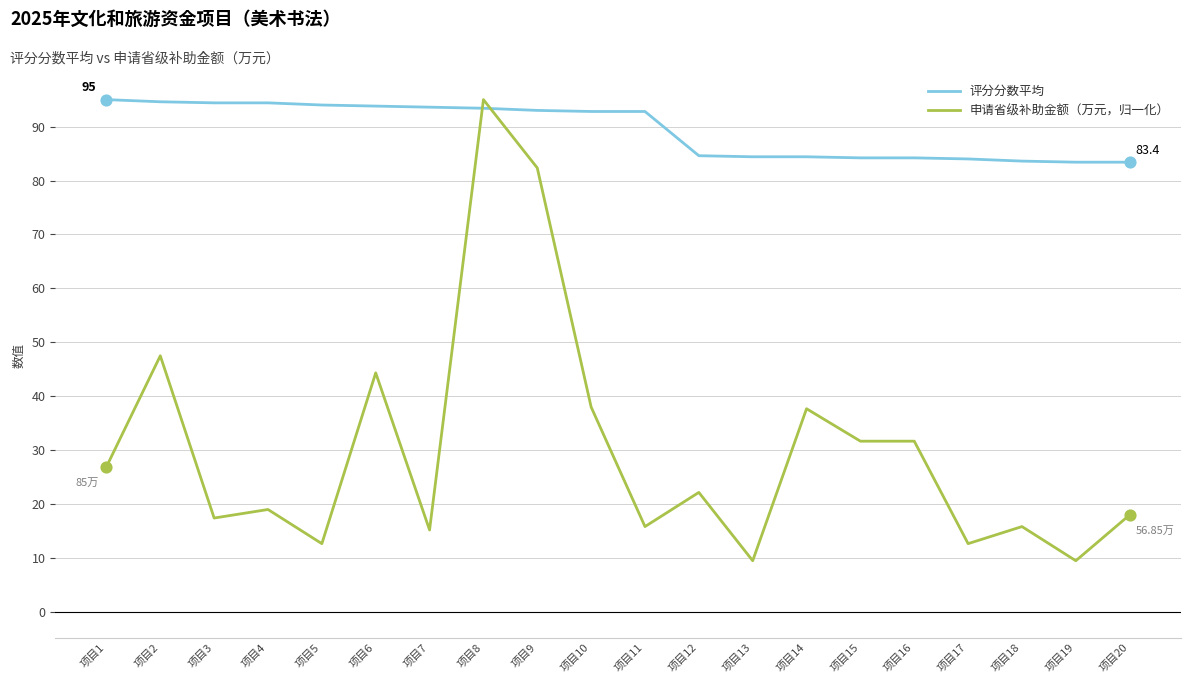

What is the total value across all series at 项目1?

121.9